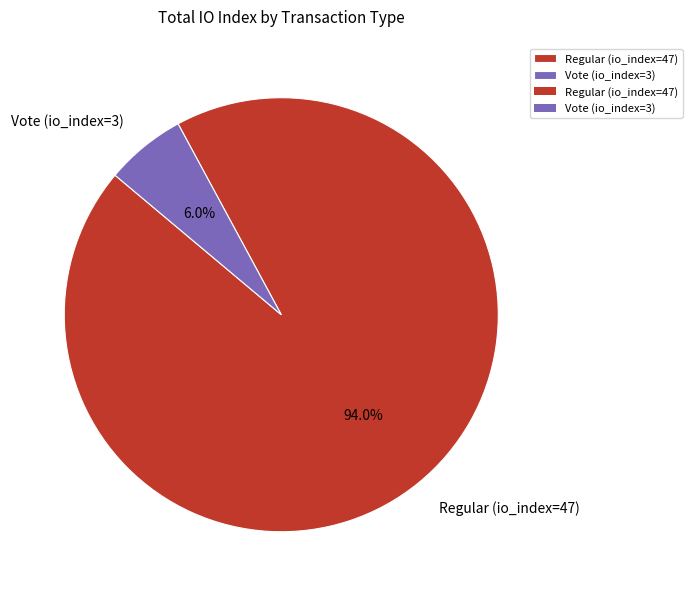

To the nearest percent, what is the difference between the Vote (io_index=3) and Regular (io_index=47) slice percentages?

88%